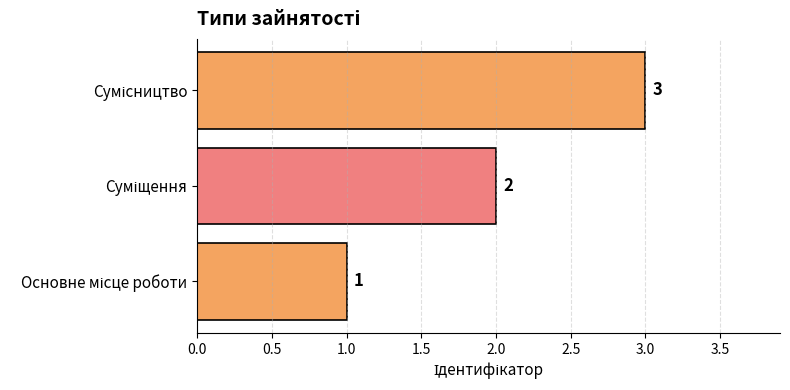

What is the sum of all values?

6